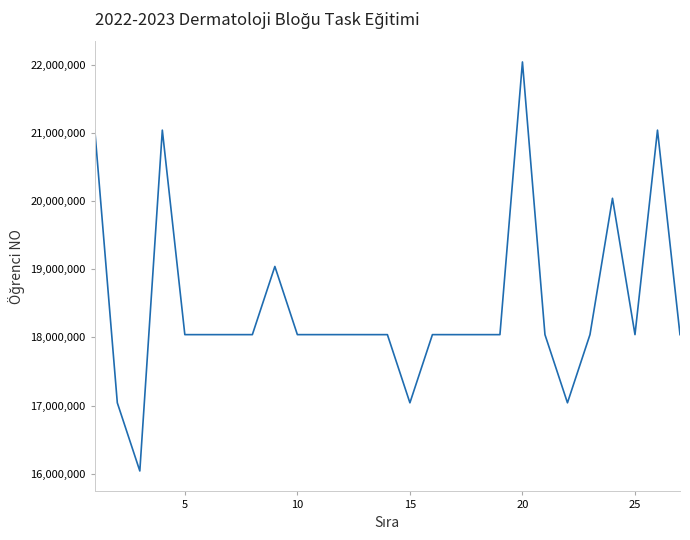

What is the difference between the maximum and minimum values?

6000280